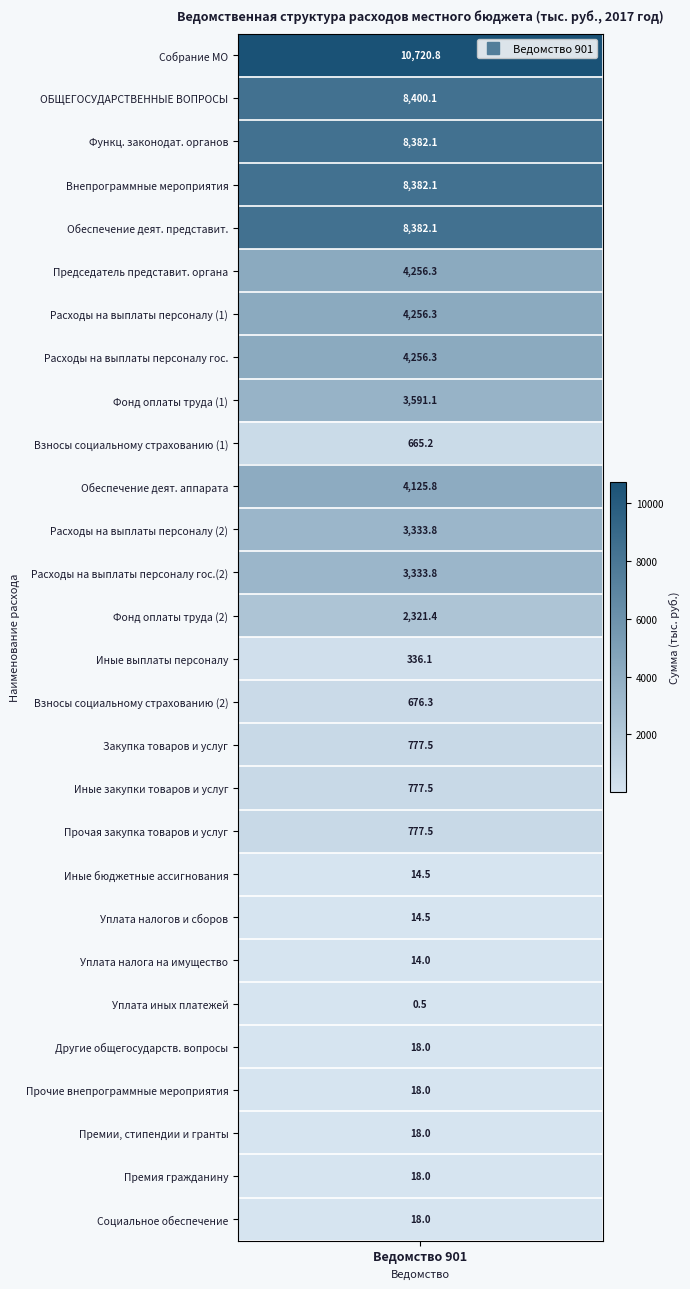

How many values are below 777?

12